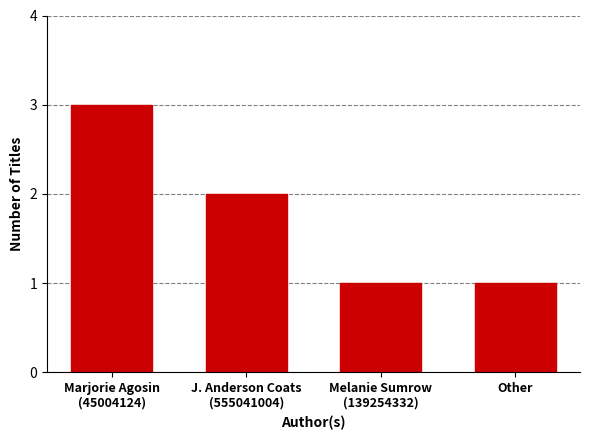

What is the maximum value shown in the chart?

3